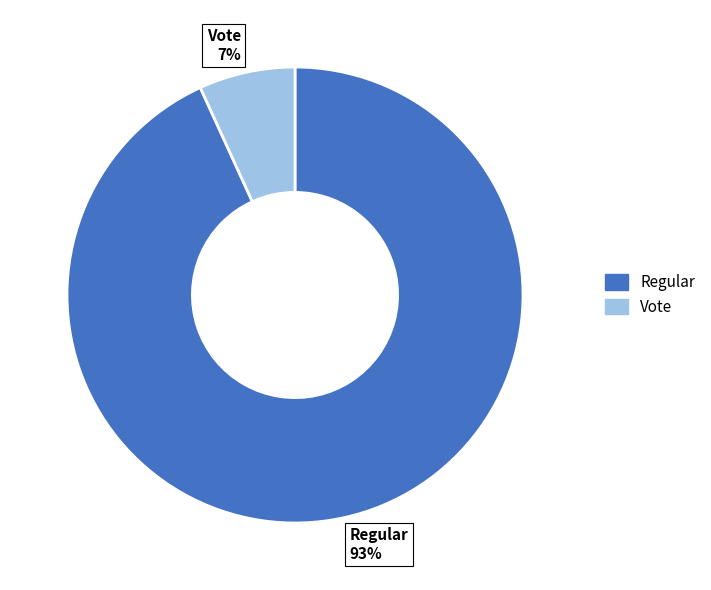

How many slices are in this pie chart?

2